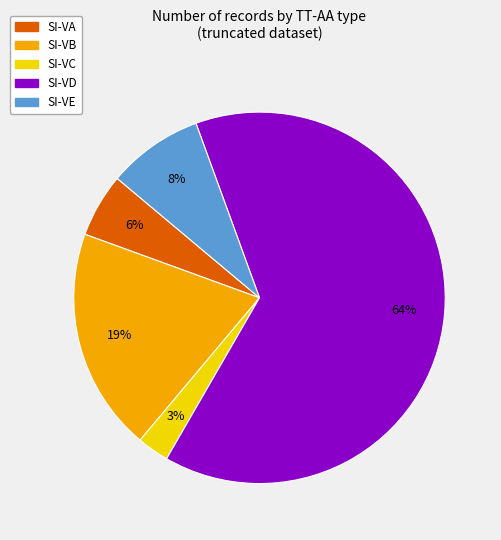

To the nearest percent, what is the average slice percentage?

20%